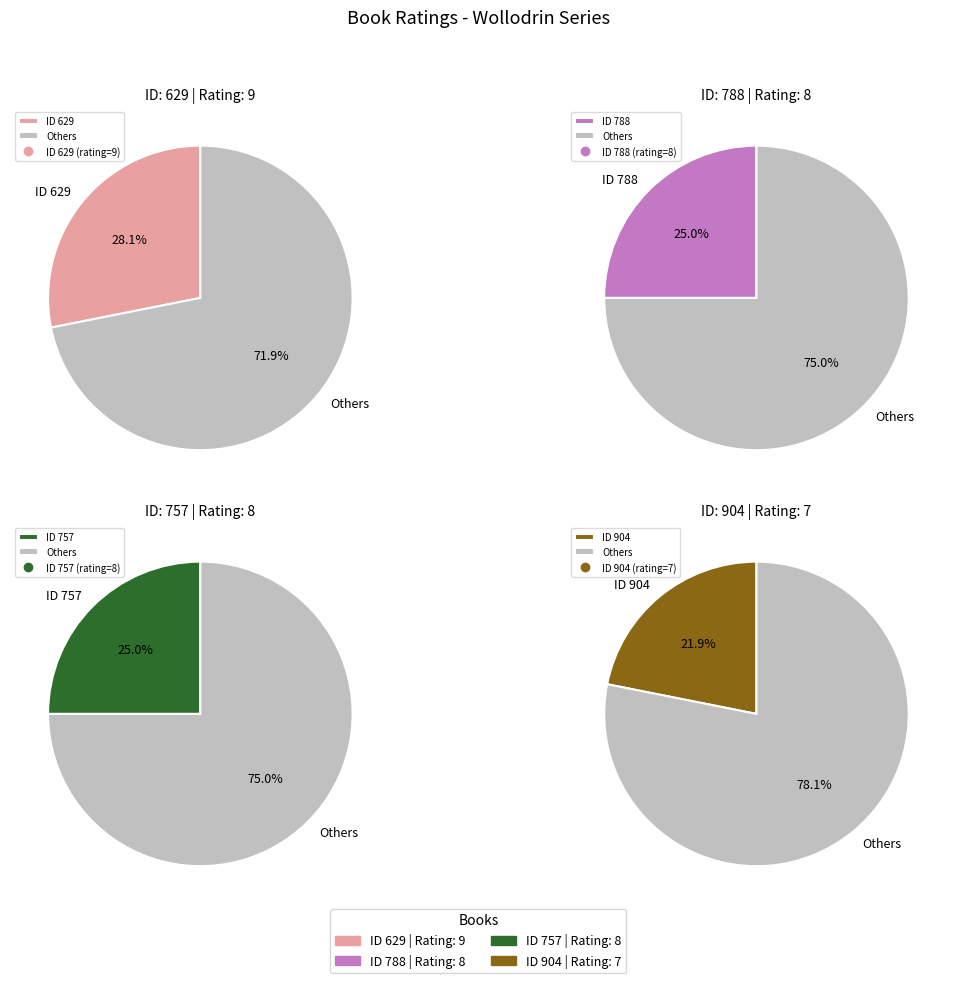

Is 904 the majority of the pie?

No